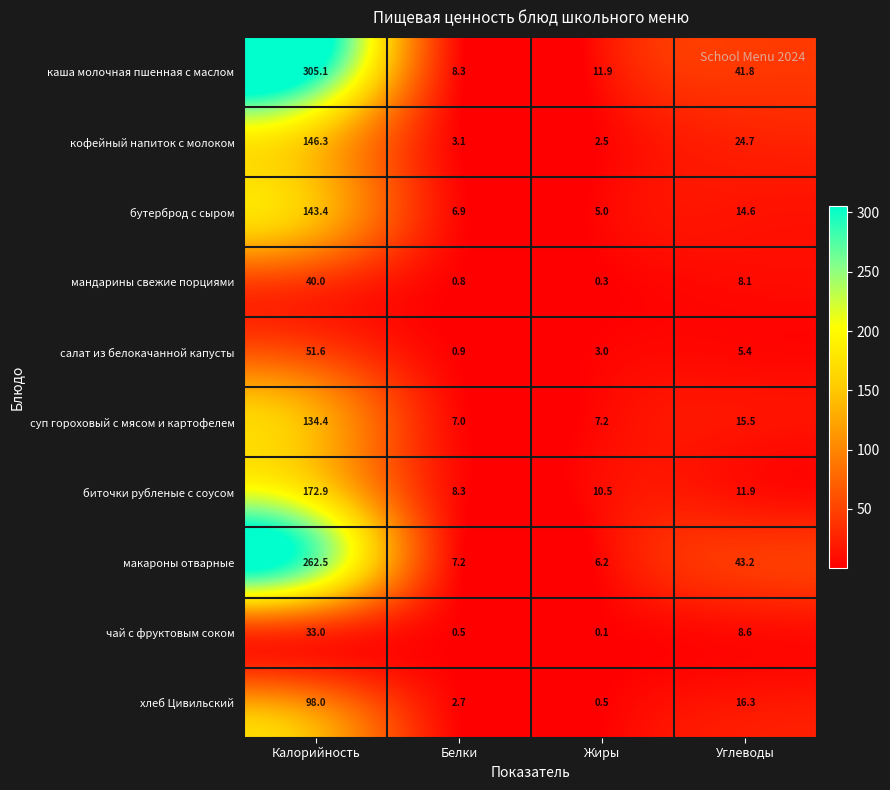

What is the sum of the биточки рубленые с соусом values at Жиры and Белки?

18.8